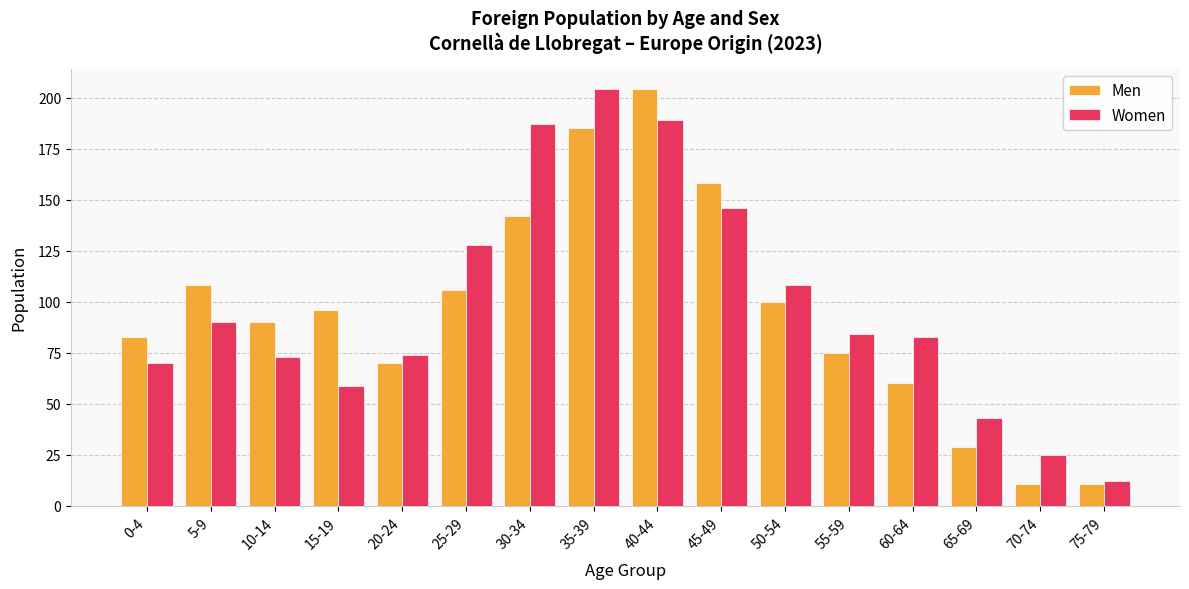

At 70-74, list the series in order from largest to smallest.

Women, Men